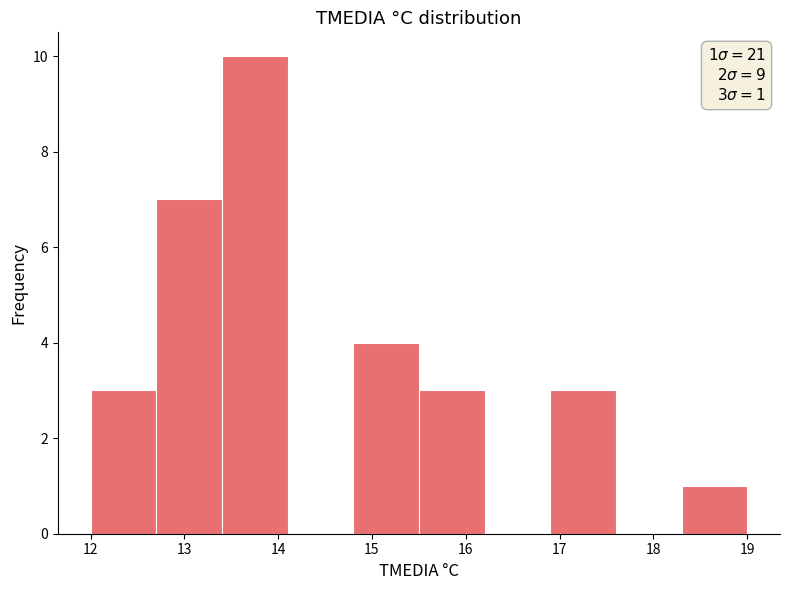

Which range on the x-axis has the tallest bar?

13.4 to 14.1